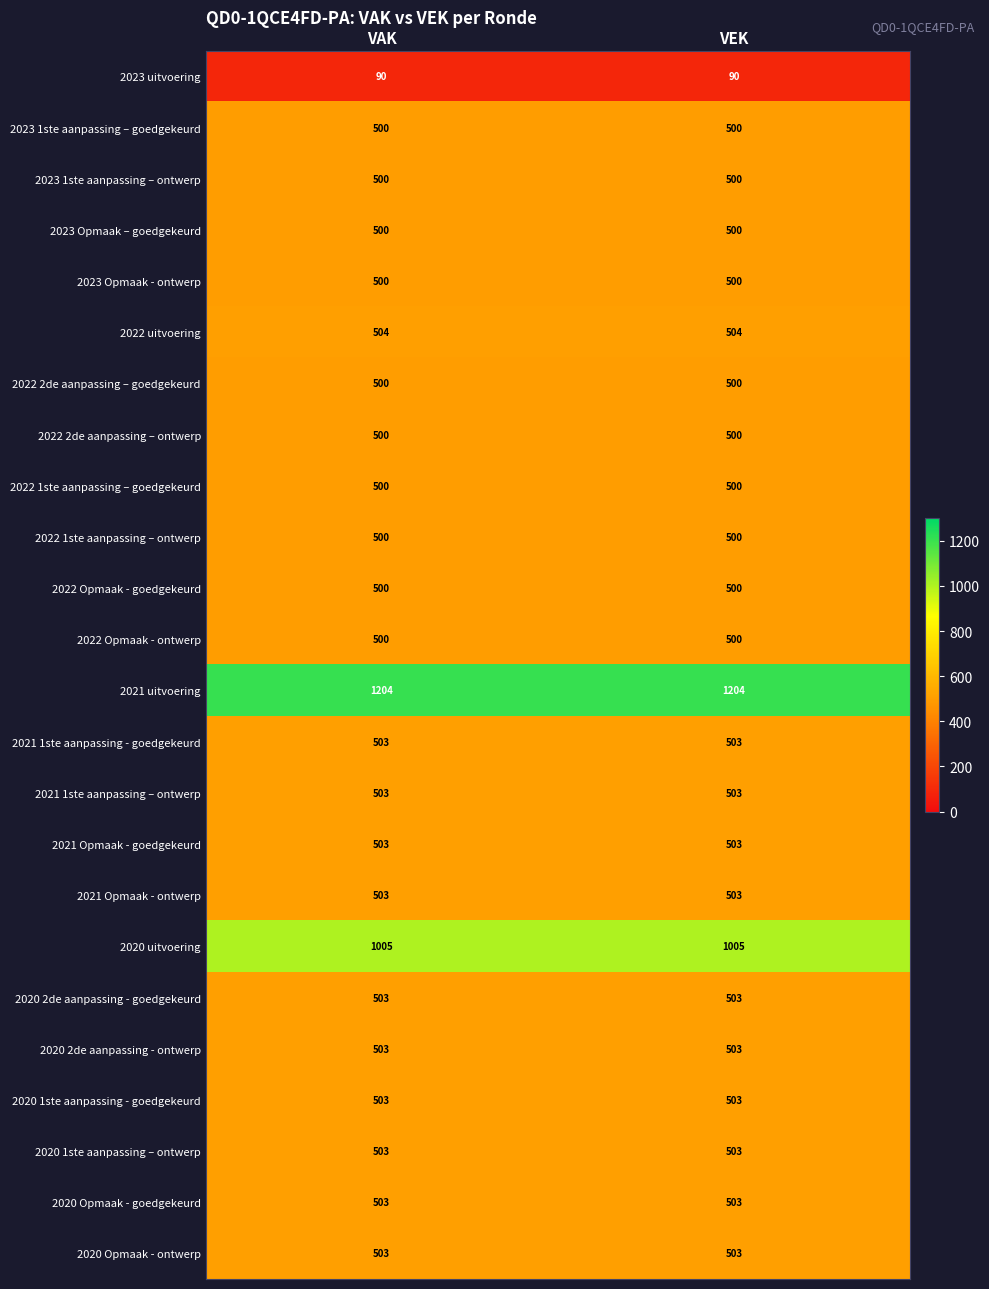

What is the total value across all series at VEK?

12833